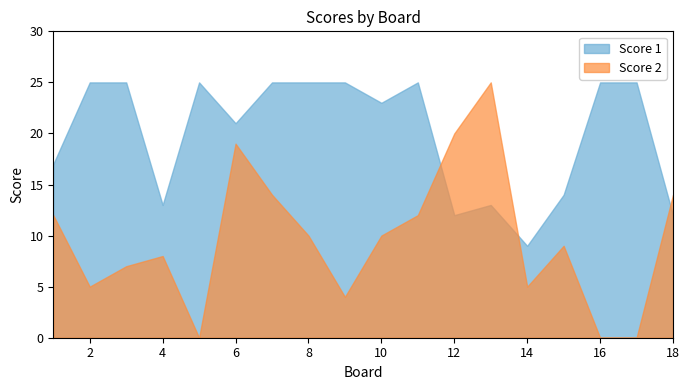

At which category is the sum across all series the highest?

6